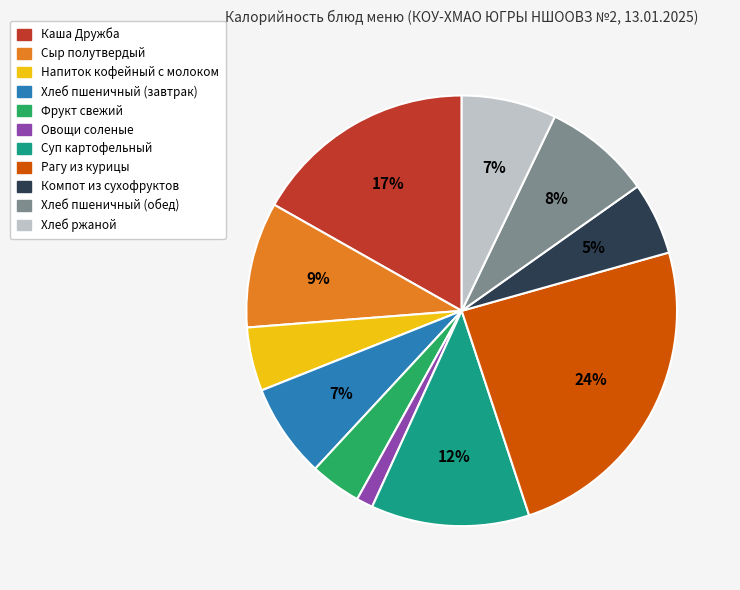

Does Сыр полутвердый represent more than half of the total?

No